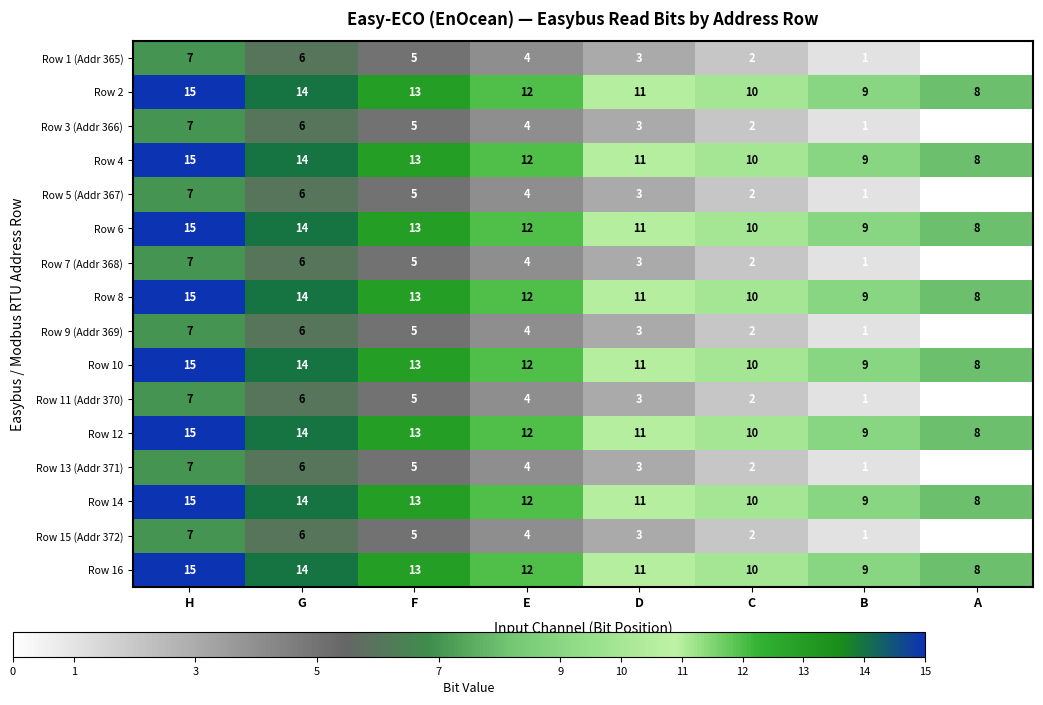

What value does the Row 10 series have at H?

15